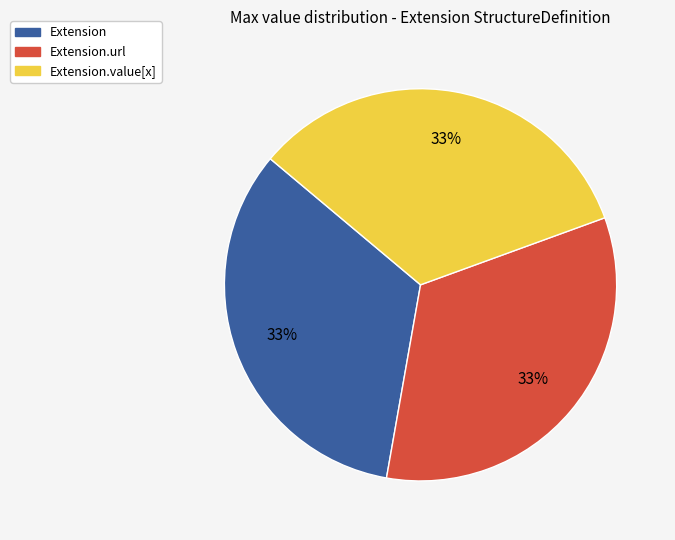

Count the number of slices in the pie.

3